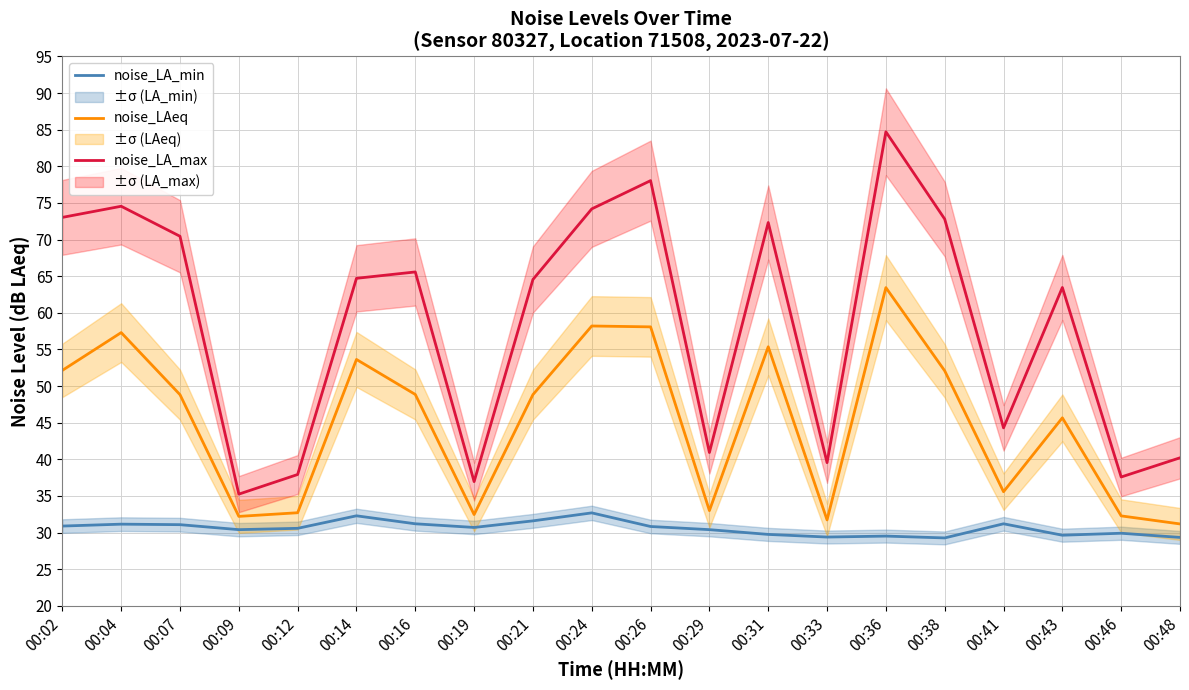

Is the value of noise_LAeq at 00:09 greater than the value of noise_LA_min at 00:38?

Yes